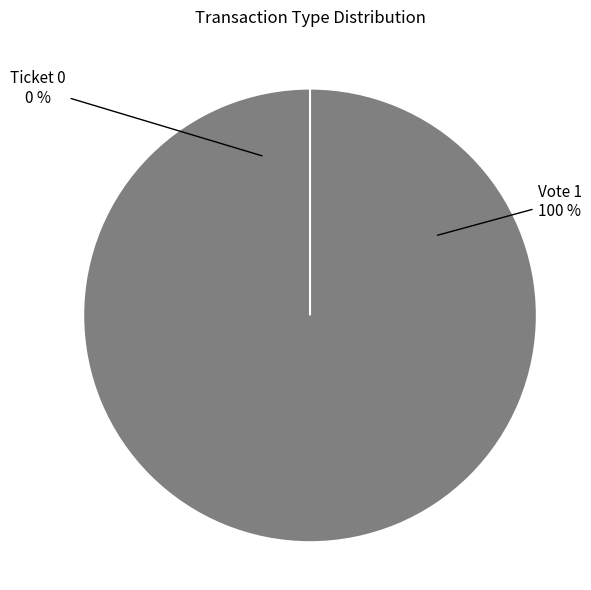

Which slice is the smallest?

Ticket